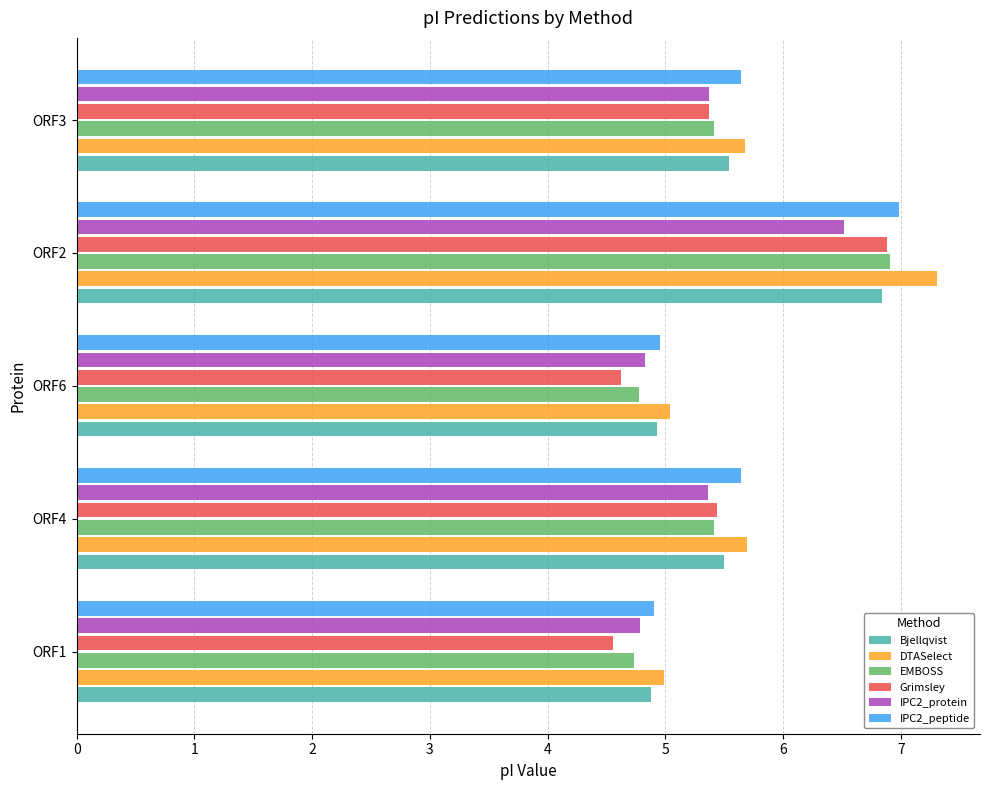

What is the spread (max minus min) of values at ORF2?

0.8